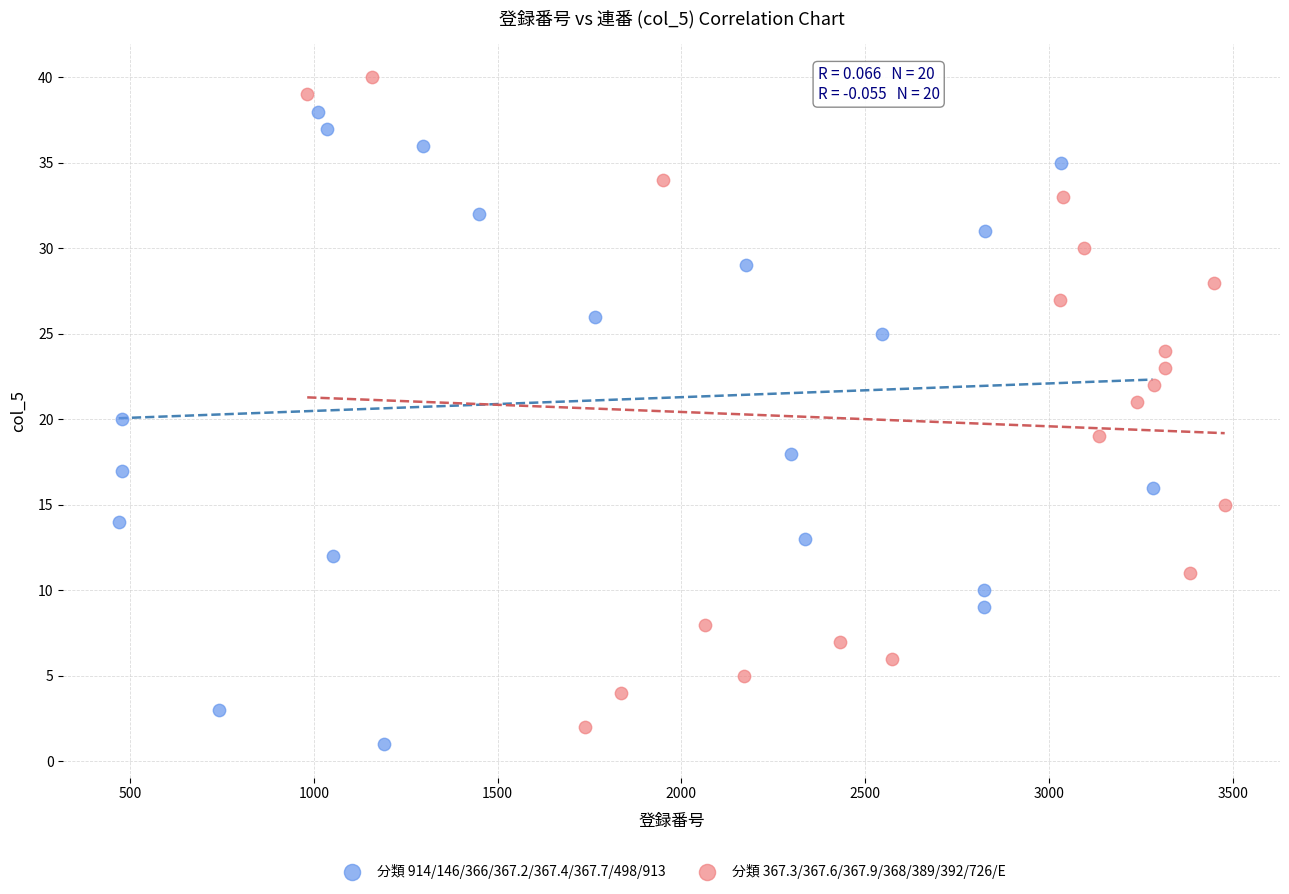

Which series has the largest Y range (max minus min)?

分類 367.3/367.6/367.9/368/389/392/726/E